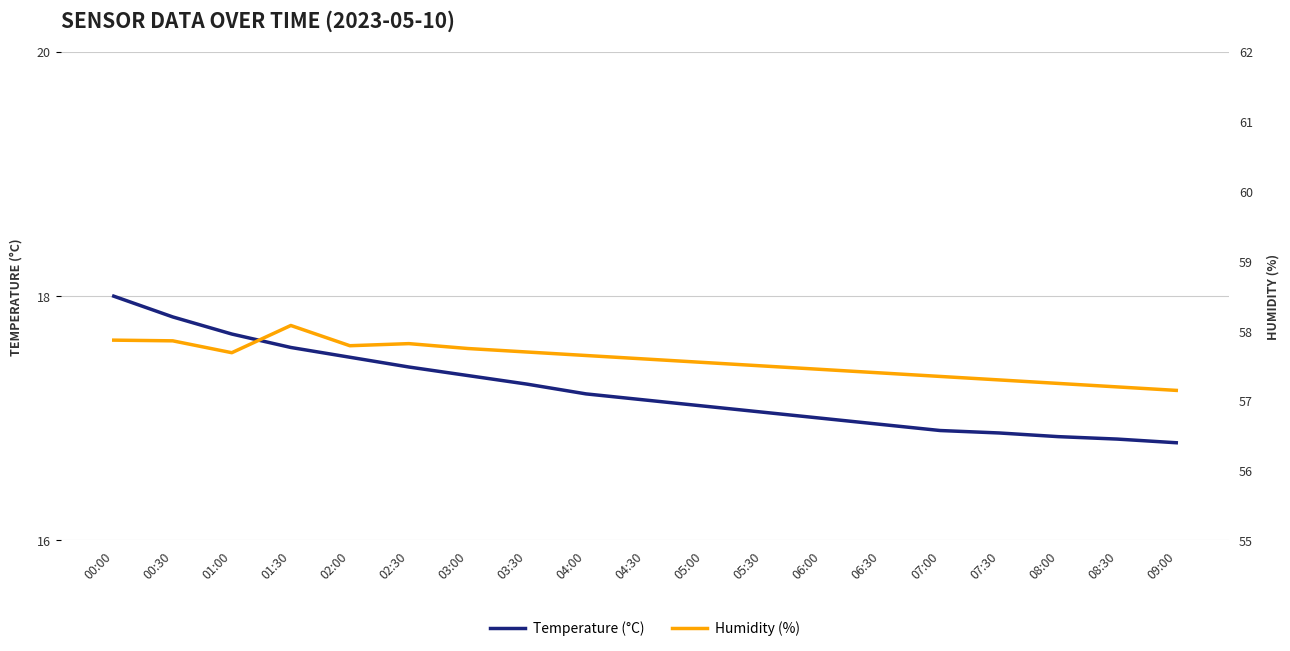

True or false: Humidity (%) has more than 1 interior local peaks.

True